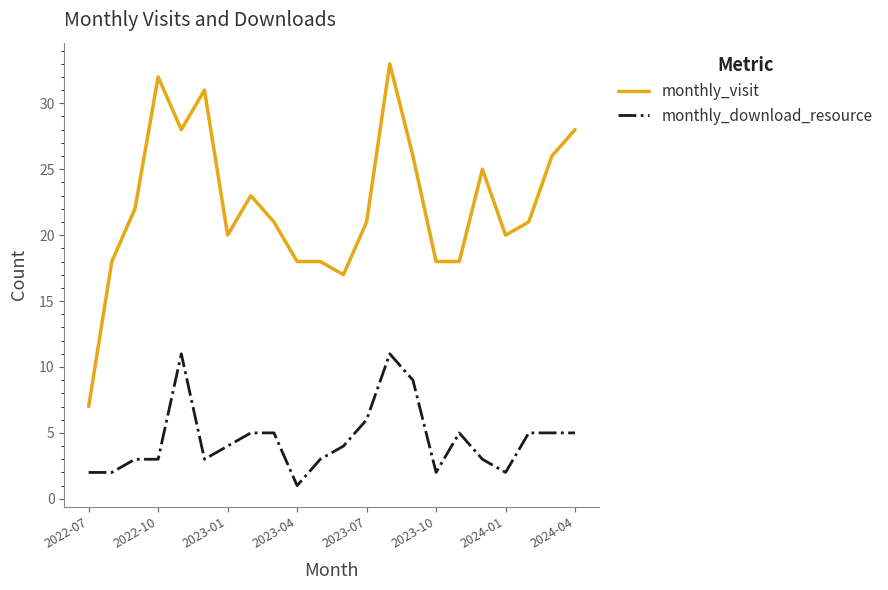

Which series has the largest total across all categories?

monthly_visit